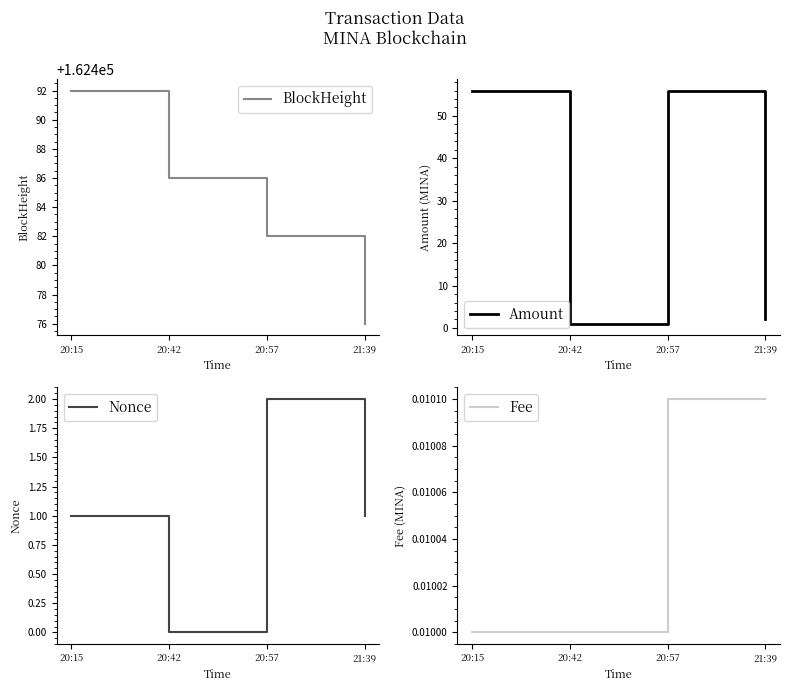

What is the highest value of the BlockHeight series?

162492